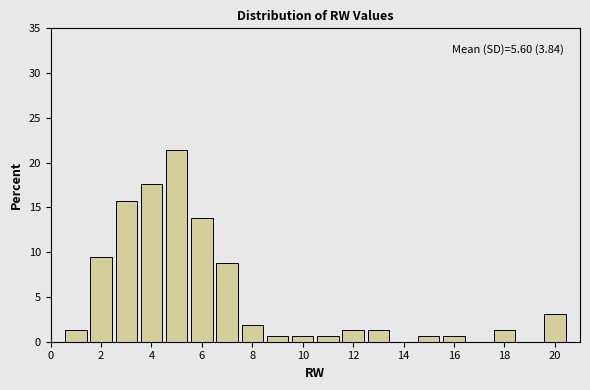

Over which range of the x-axis is the bar tallest?

4.5 to 5.5